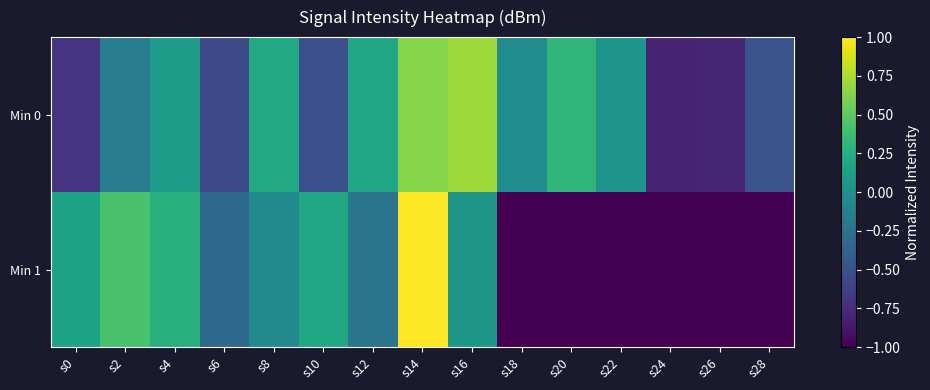

List the series in order of their peak value, lowest first.

Min 0, Min 1